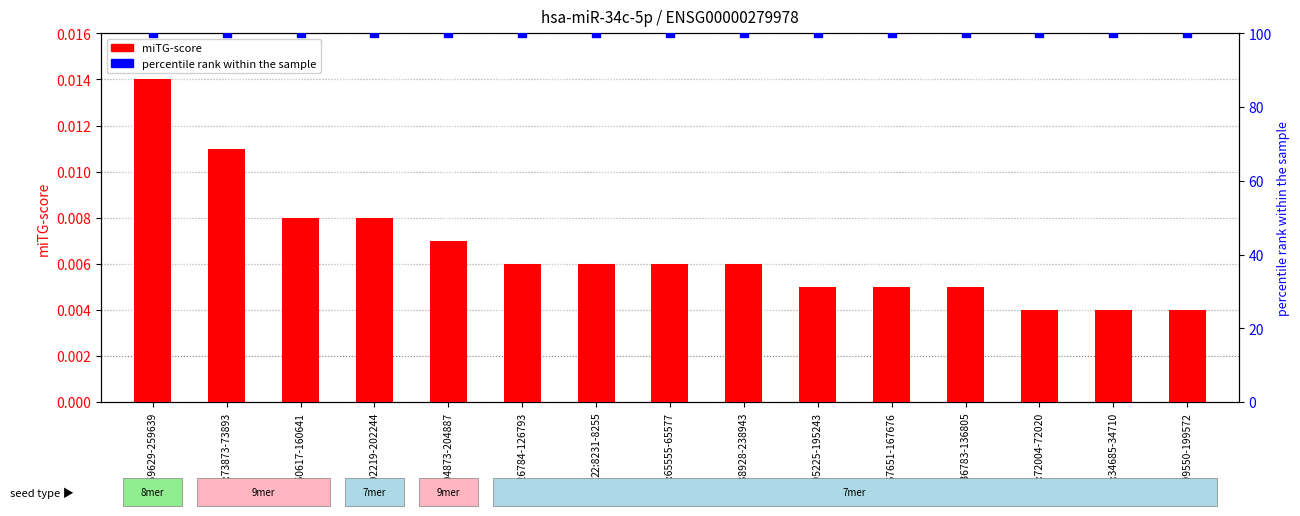

At how many categories does at least one series exceed 43?

15